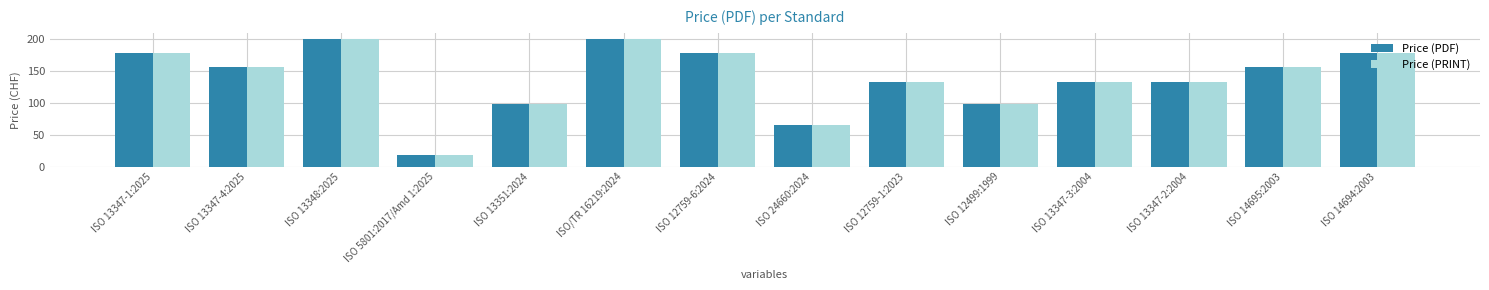

What is the value of the Price (PDF) bar at the 10th from the left?

98